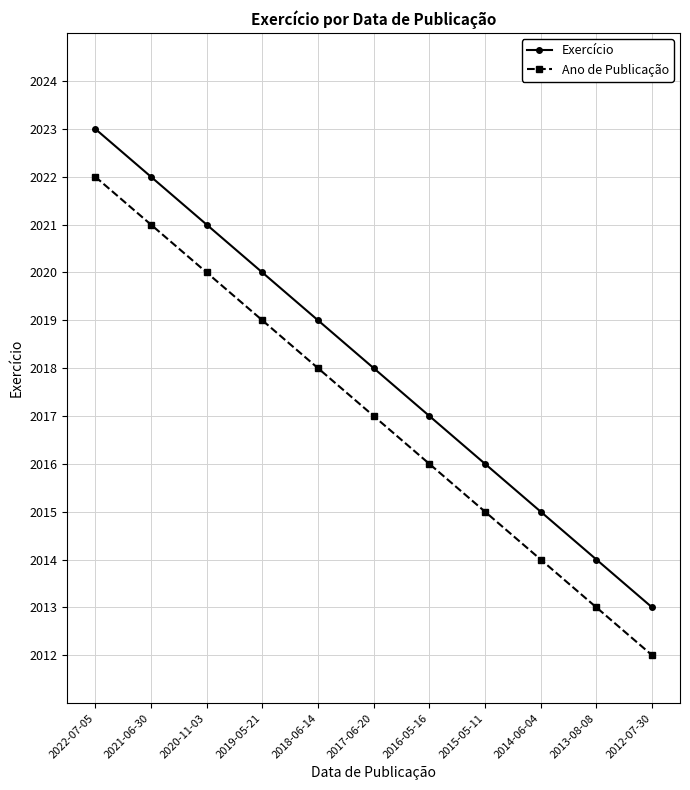

Read the Ano de Publicação value at 2021-06-30, to the nearest 10.

2020